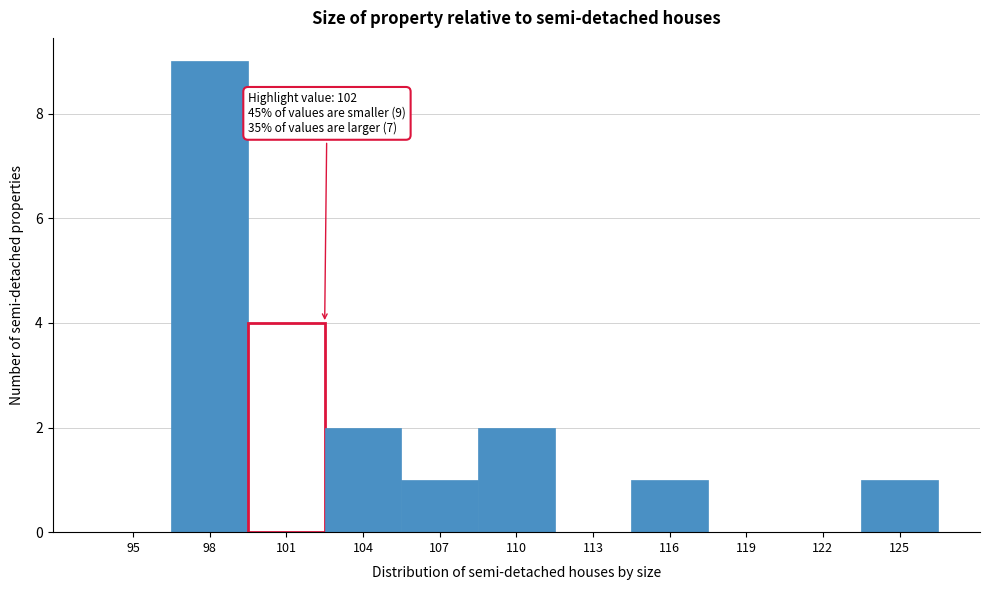

Reading left to right, extract all data points from this chart.

95=0	98=9	101=4	104=2	107=1	110=2	113=0	116=1	119=0	122=0	125=1